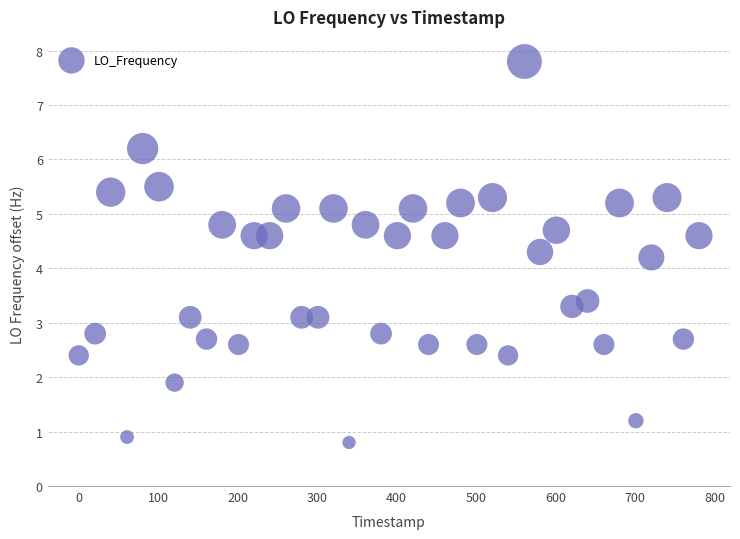

What is the range of X values (max minus min)?

780.3